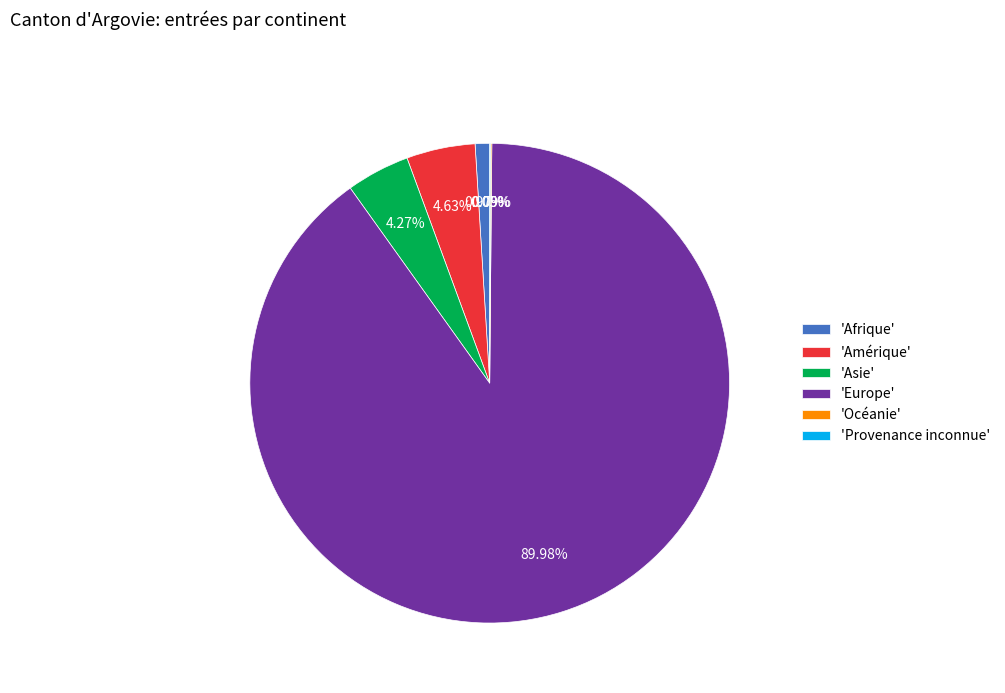

Is the sum of 'Europe' and 'Asie' greater than half?

Yes